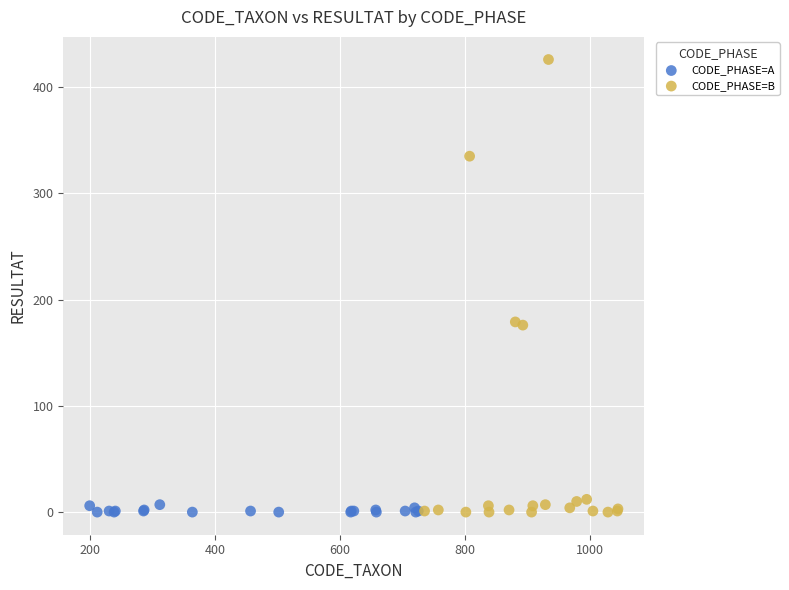

Which series has the largest Y range (max minus min)?

CODE_PHASE=B